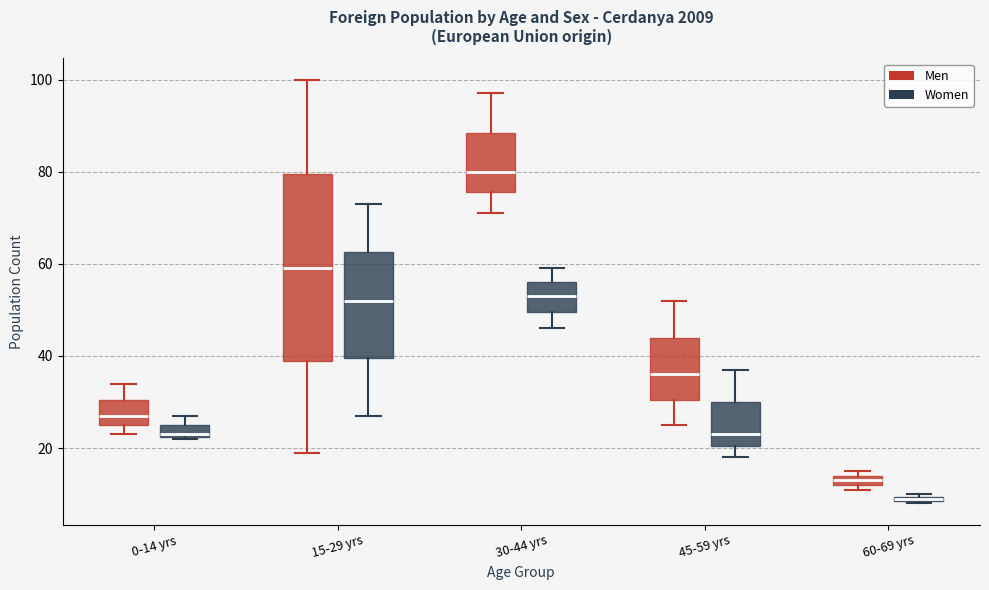

Which box's median line is the lowest?

60-69 yrs (Women)